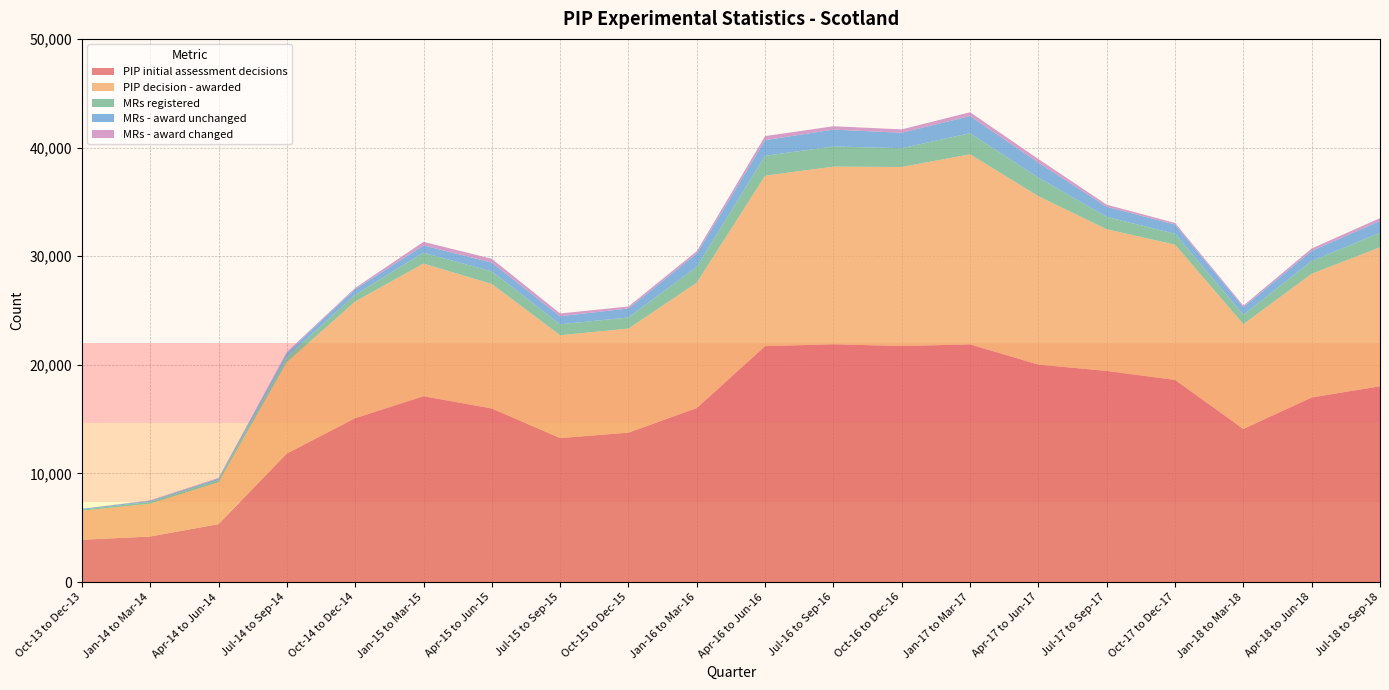

Reading left to right, list all the values displayed in this chart.

PIP initial assessment decisions: Oct-13 to Dec-13=3900	Jan-14 to Mar-14=4200	Apr-14 to Jun-14=5340	Jul-14 to Sep-14=11840	Oct-14 to Dec-14=15090	Jan-15 to Mar-15=17110	Apr-15 to Jun-15=15980	Jul-15 to Sep-15=13260	Oct-15 to Dec-15=13760	Jan-16 to Mar-16=16020	Apr-16 to Jun-16=21720	Jul-16 to Sep-16=21890	Oct-16 to Dec-16=21730	Jan-17 to Mar-17=21880	Apr-17 to Jun-17=20020	Jul-17 to Sep-17=19440	Oct-17 to Dec-17=18610	Jan-18 to Mar-18=14100	Apr-18 to Jun-18=16990	Jul-18 to Sep-18=18030
PIP decision - awarded: Oct-13 to Dec-13=2670	Jan-14 to Mar-14=3020	Apr-14 to Jun-14=3850	Jul-14 to Sep-14=8400	Oct-14 to Dec-14=10740	Jan-15 to Mar-15=12210	Apr-15 to Jun-15=11460	Jul-15 to Sep-15=9460	Oct-15 to Dec-15=9580	Jan-16 to Mar-16=11540	Apr-16 to Jun-16=15690	Jul-16 to Sep-16=16350	Oct-16 to Dec-16=16480	Jan-17 to Mar-17=17500	Apr-17 to Jun-17=15500	Jul-17 to Sep-17=13040	Oct-17 to Dec-17=12450	Jan-18 to Mar-18=9640	Apr-18 to Jun-18=11390	Jul-18 to Sep-18=12780
MRs registered: Oct-13 to Dec-13=110	Jan-14 to Mar-14=160	Apr-14 to Jun-14=200	Jul-14 to Sep-14=480	Oct-14 to Dec-14=630	Jan-15 to Mar-15=1000	Apr-15 to Jun-15=1160	Jul-15 to Sep-15=1010	Oct-15 to Dec-15=1020	Jan-16 to Mar-16=1460	Apr-16 to Jun-16=1830	Jul-16 to Sep-16=1860	Oct-16 to Dec-16=1730	Jan-17 to Mar-17=1940	Apr-17 to Jun-17=1710	Jul-17 to Sep-17=1140	Oct-17 to Dec-17=1000	Jan-18 to Mar-18=860	Apr-18 to Jun-18=1170	Jul-18 to Sep-18=1350
MRs - award unchanged: Oct-13 to Dec-13=70	Jan-14 to Mar-14=100	Apr-14 to Jun-14=140	Jul-14 to Sep-14=370	Oct-14 to Dec-14=510	Jan-15 to Mar-15=670	Apr-15 to Jun-15=810	Jul-15 to Sep-15=740	Oct-15 to Dec-15=830	Jan-16 to Mar-16=1220	Apr-16 to Jun-16=1440	Jul-16 to Sep-16=1550	Oct-16 to Dec-16=1420	Jan-17 to Mar-17=1580	Apr-17 to Jun-17=1380	Jul-17 to Sep-17=930	Oct-17 to Dec-17=850	Jan-18 to Mar-18=720	Apr-18 to Jun-18=940	Jul-18 to Sep-18=1080
MRs - award changed: Oct-13 to Dec-13=0	Jan-14 to Mar-14=50	Apr-14 to Jun-14=60	Jul-14 to Sep-14=100	Oct-14 to Dec-14=110	Jan-15 to Mar-15=330	Apr-15 to Jun-15=350	Jul-15 to Sep-15=260	Oct-15 to Dec-15=180	Jan-16 to Mar-16=220	Apr-16 to Jun-16=370	Jul-16 to Sep-16=310	Oct-16 to Dec-16=310	Jan-17 to Mar-17=350	Apr-17 to Jun-17=330	Jul-17 to Sep-17=190	Oct-17 to Dec-17=150	Jan-18 to Mar-18=130	Apr-18 to Jun-18=220	Jul-18 to Sep-18=260